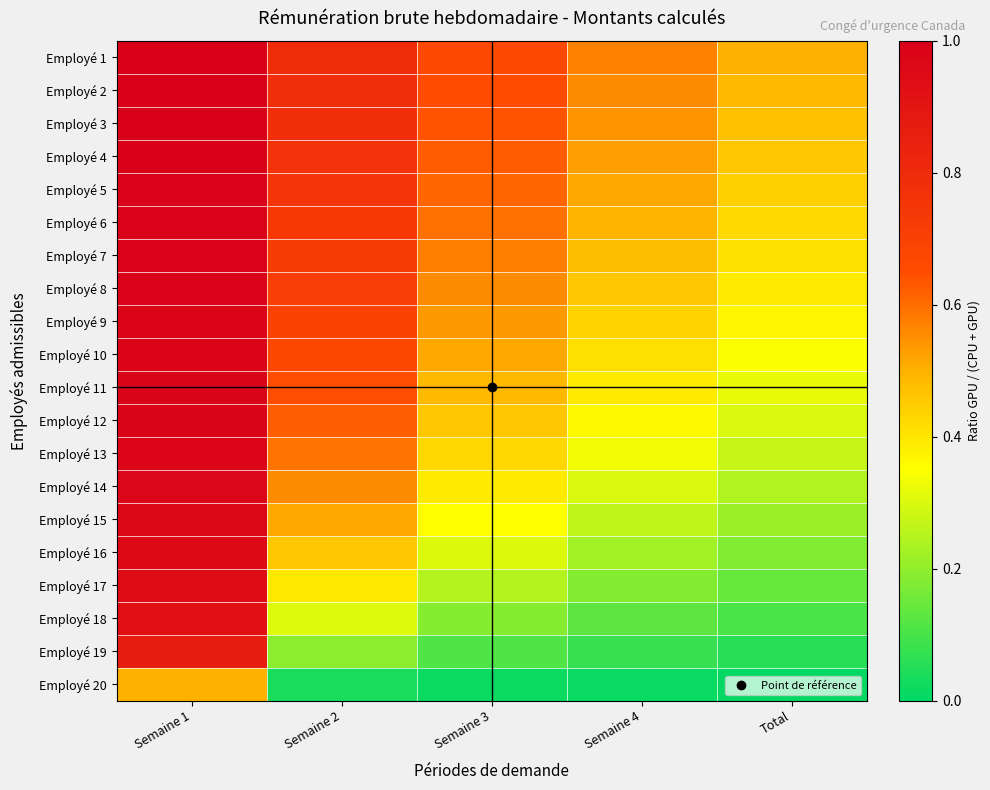

List the series in order of their peak value, highest first.

Employé 1, Employé 2, Employé 3, Employé 4, Employé 5, Employé 6, Employé 7, Employé 8, Employé 9, Employé 10, Employé 11, Employé 12, Employé 13, Employé 14, Employé 15, Employé 16, Employé 17, Employé 18, Employé 19, Employé 20